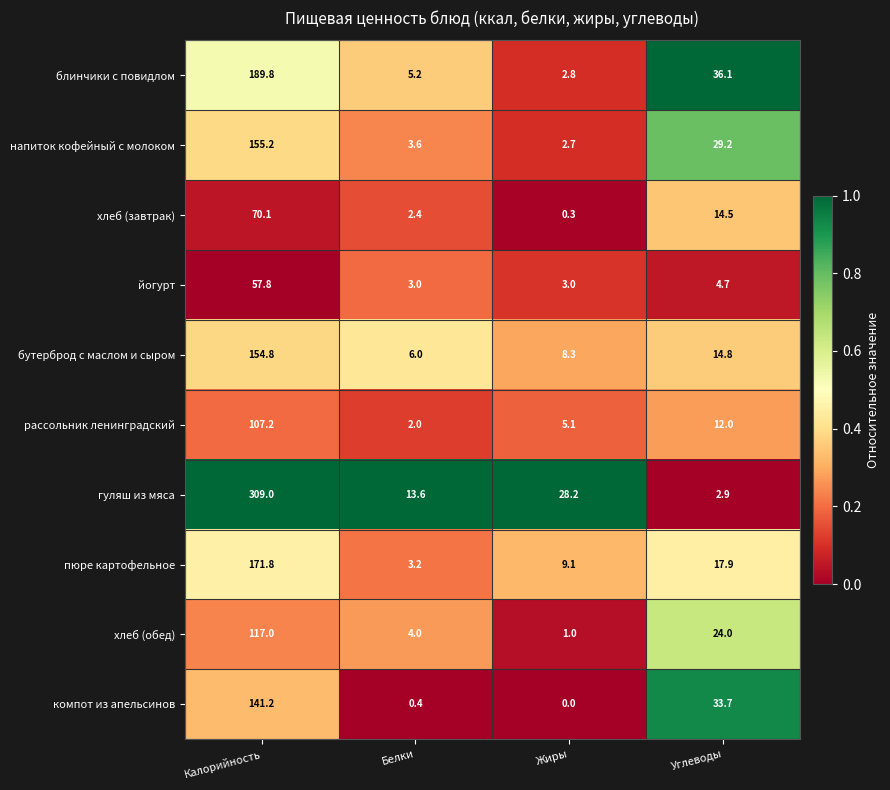

What is the spread (max minus min) of values at Углеводы?

33.2